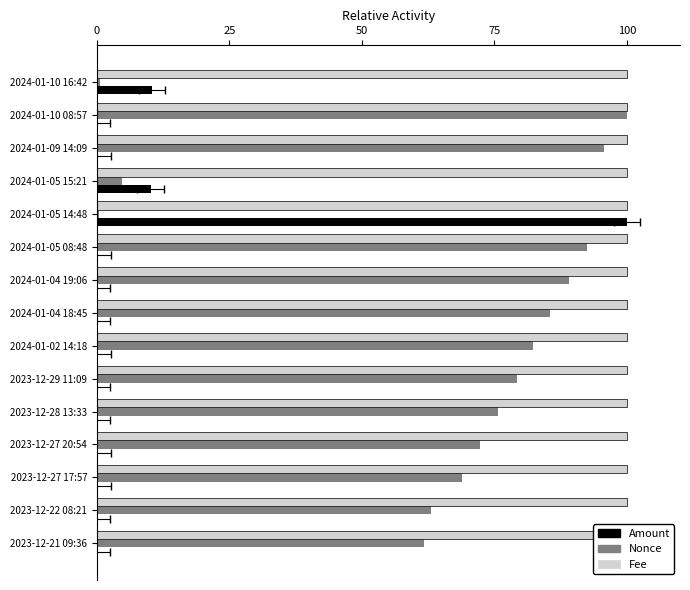

Which series has the largest range (max minus min)?

Amount